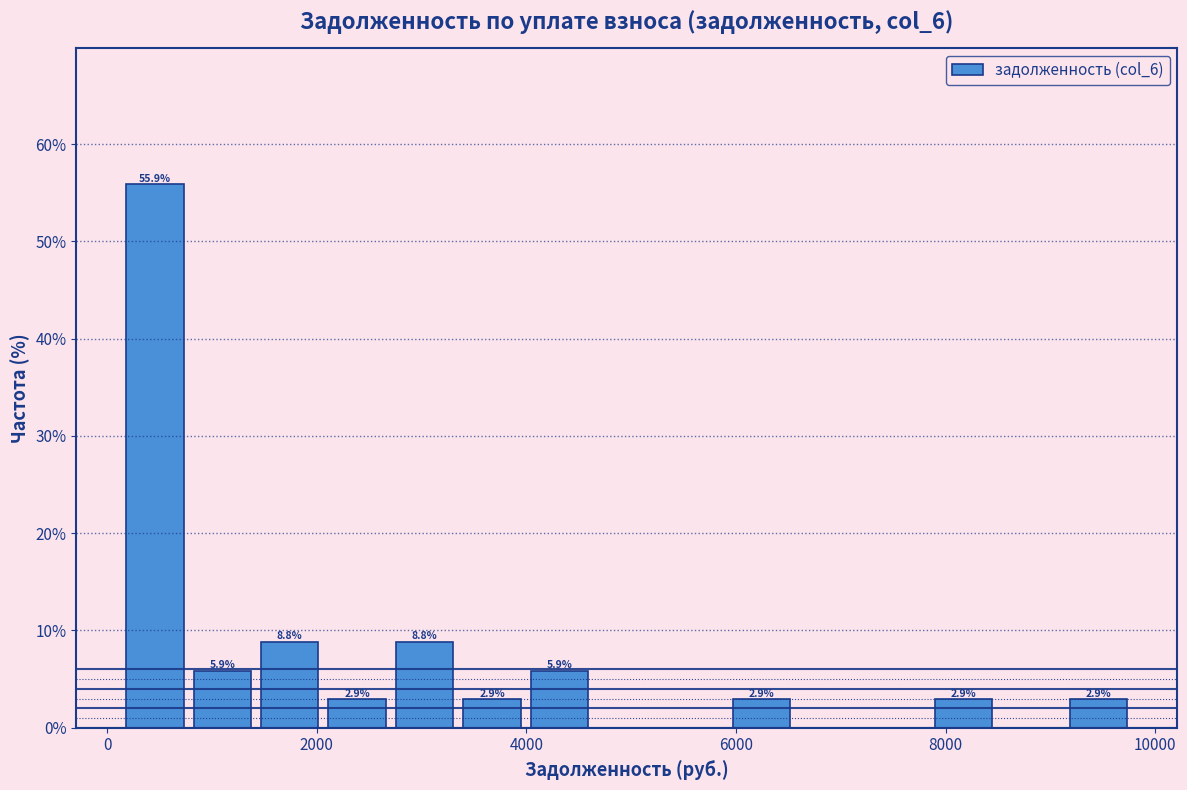

Around what value on the x-axis is the tallest bar? Give the approximate position of its centre, as read against the axis.

400